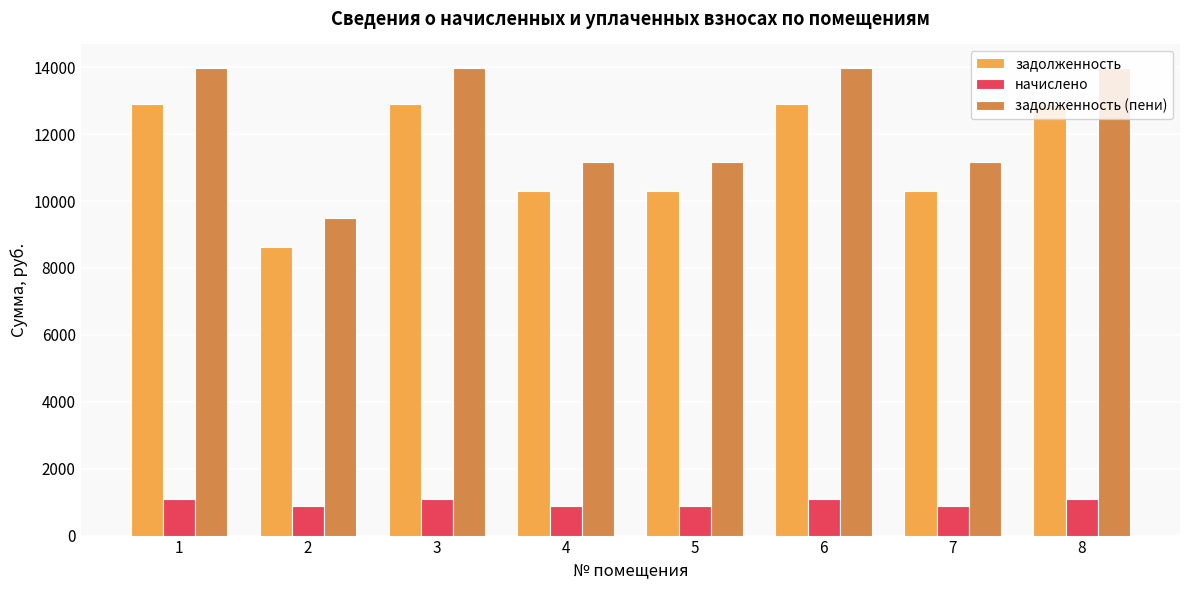

Is the value of задолженность (пени) at 1 greater than the value of начислено at 6?

Yes